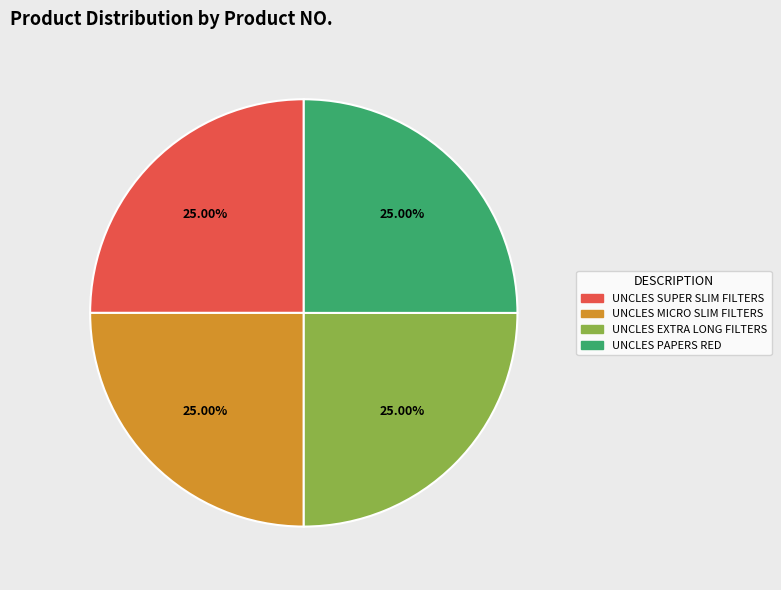

Is there a majority slice in this chart?

No